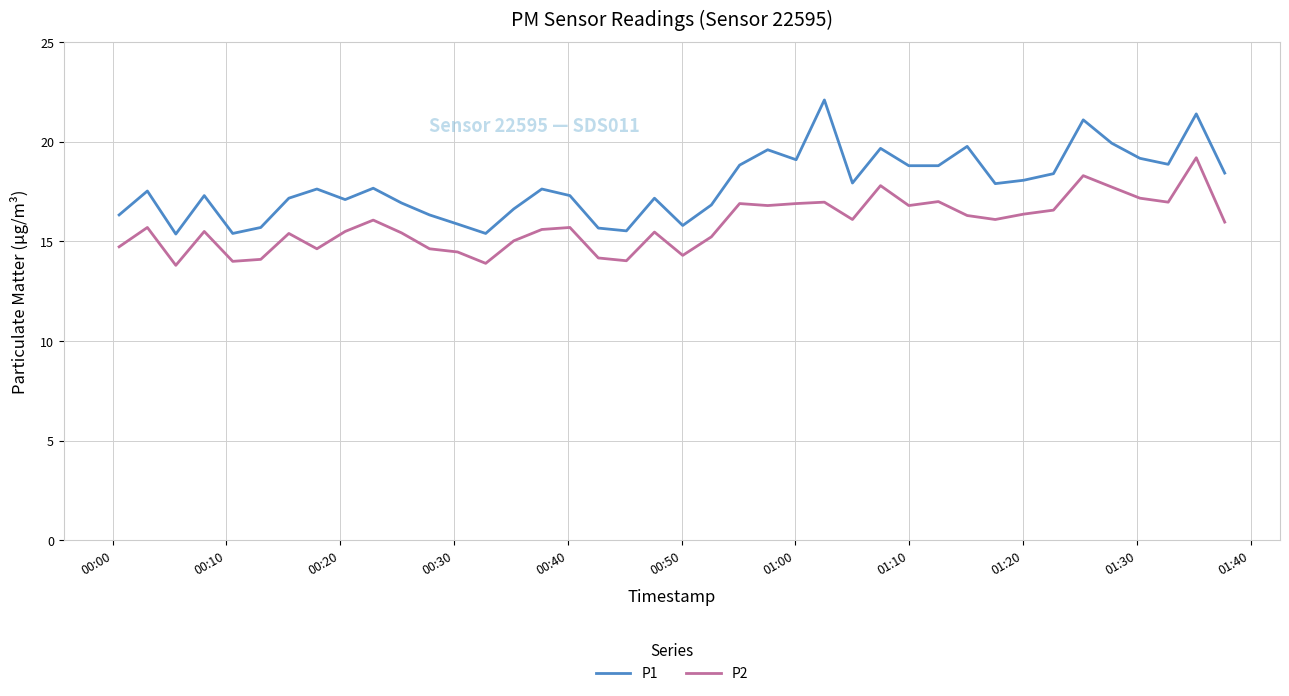

What is the minimum value for P2?

13.8